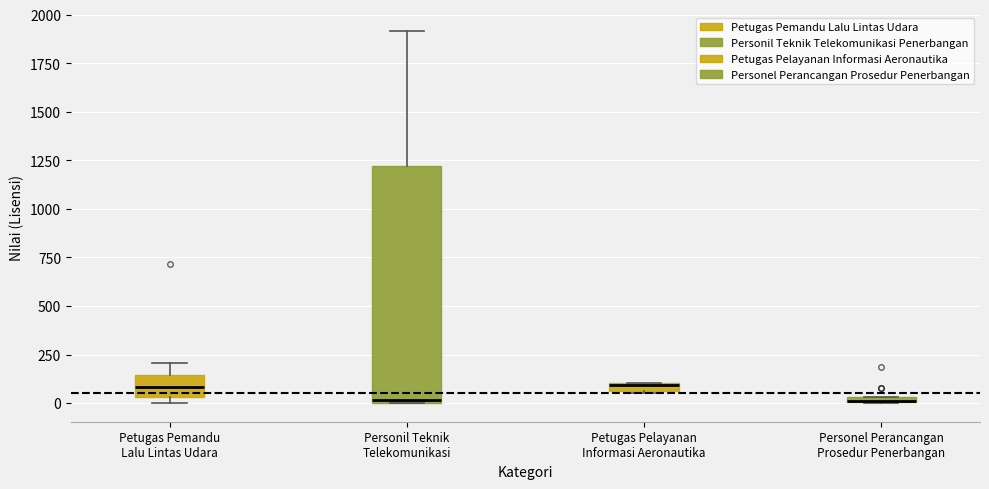

Which box is the tallest, from its lower edge to its upper edge?

Personil Teknik Telekomunikasi